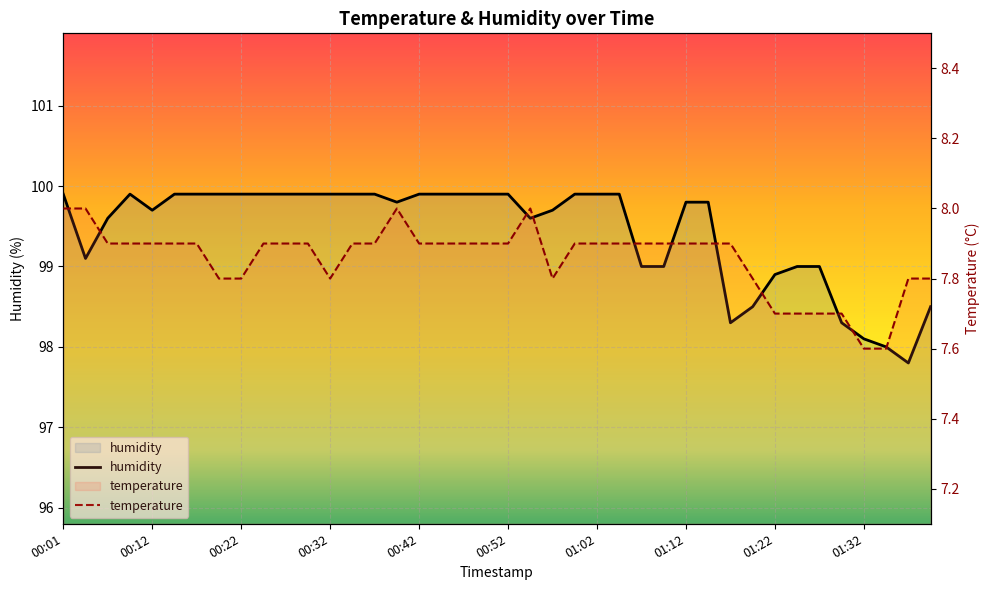

Reading left to right, list all the values displayed in this chart.

humidity: 99.9	99.1	99.6	99.9	99.7	99.9	99.9	99.9	99.9	99.9	99.9	99.9	99.9	99.9	99.9	99.8	99.9	99.9	99.9	99.9	99.9	99.6	99.7	99.9	99.9	99.9	99.0	99.0	99.8	99.8	98.3	98.5	98.9	99.0	99.0	98.3	98.1	98.0	97.8	98.5
temperature: 8.0	8.0	7.9	7.9	7.9	7.9	7.9	7.8	7.8	7.9	7.9	7.9	7.8	7.9	7.9	8.0	7.9	7.9	7.9	7.9	7.9	8.0	7.8	7.9	7.9	7.9	7.9	7.9	7.9	7.9	7.9	7.8	7.7	7.7	7.7	7.7	7.6	7.6	7.8	7.8